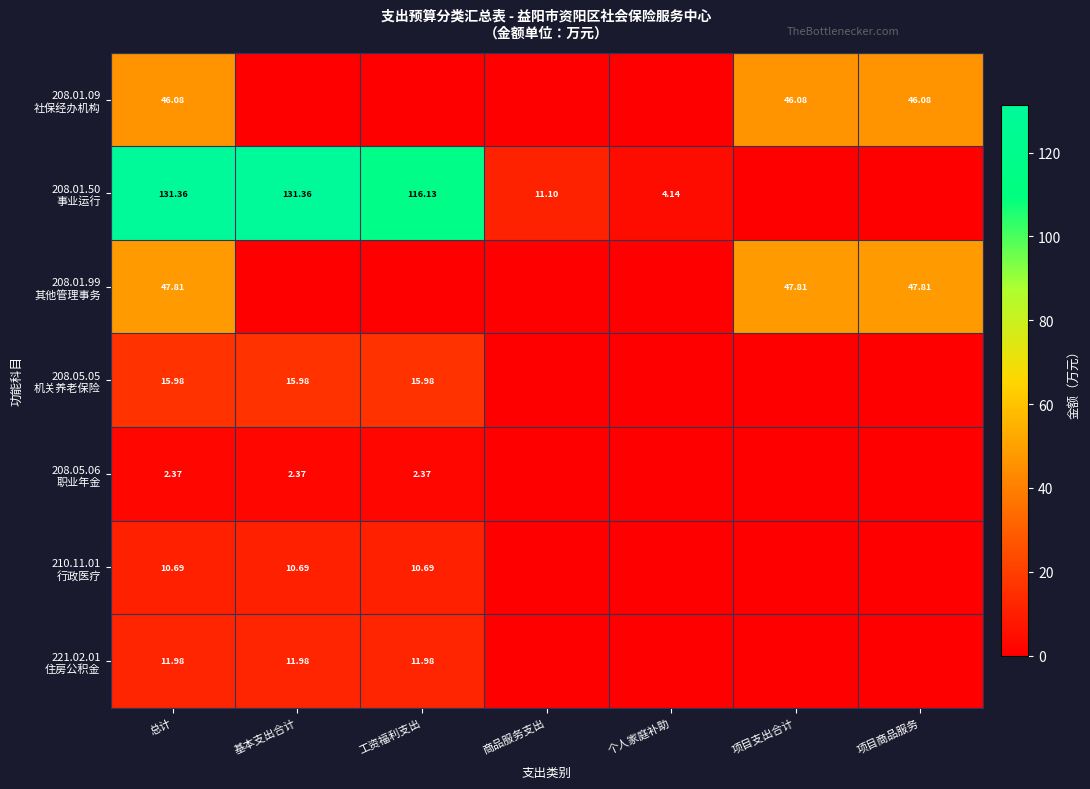

What is the difference between the maximum and second lowest values in the 208.05.05 机关养老保险 series?

16.0